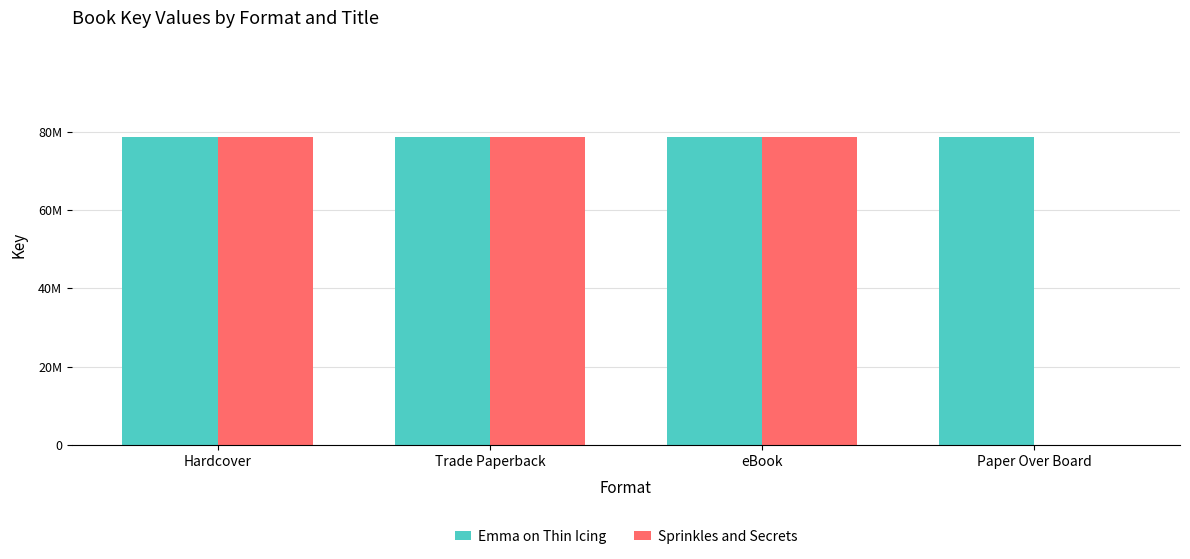

Reading right to left, what are all the values shown in this chart?

Emma on Thin Icing: 78666085	78666085	78666085	78666085
Sprinkles and Secrets: 0	78619312	78619312	78619312